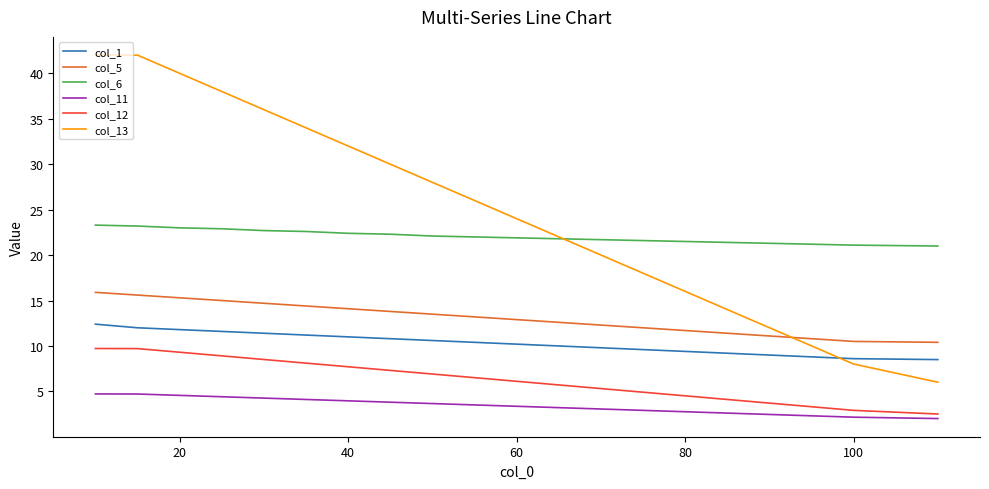

How many lines are shown in the chart?

6